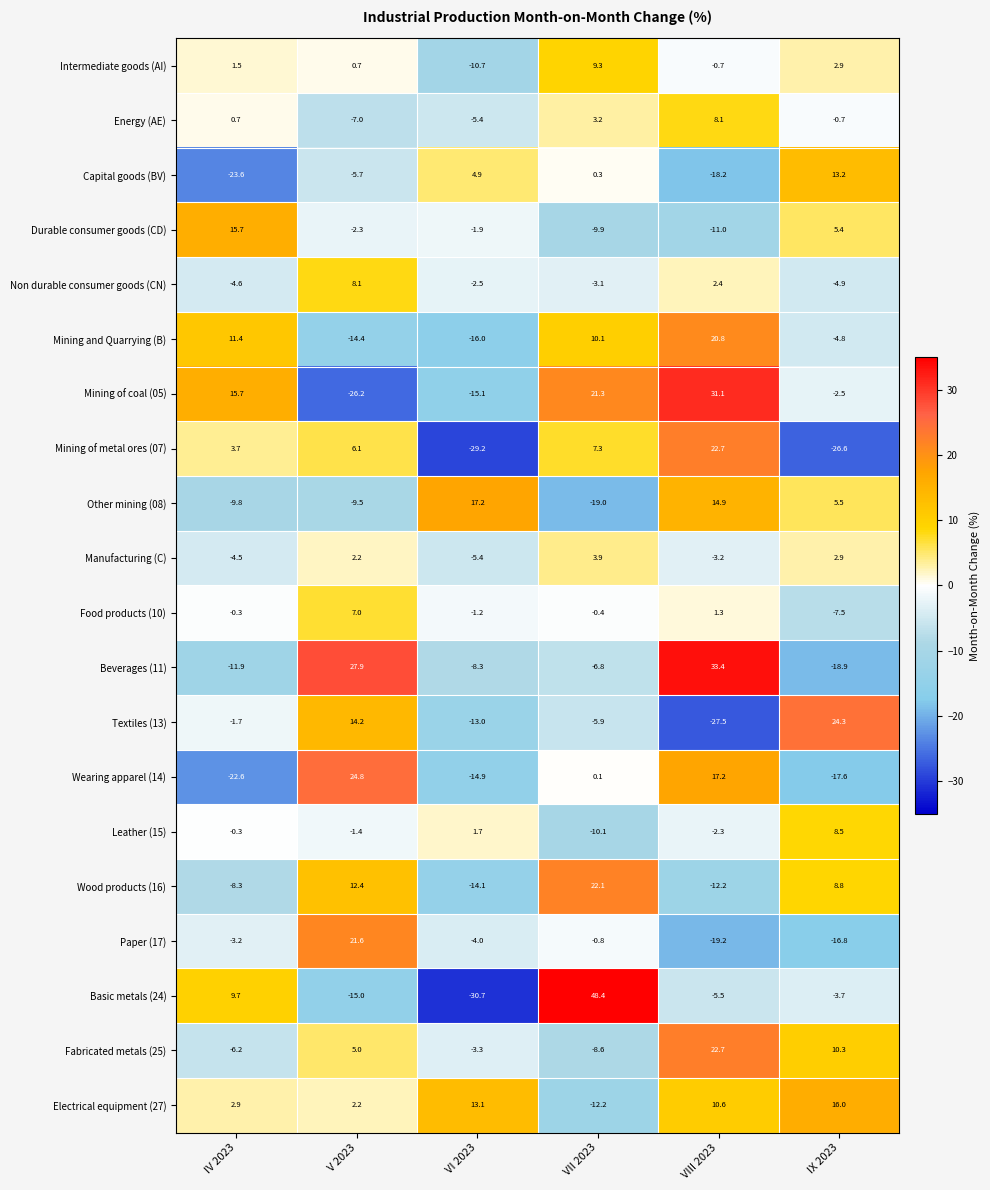

Which series has the widest spread of values?

Basic metals (24)